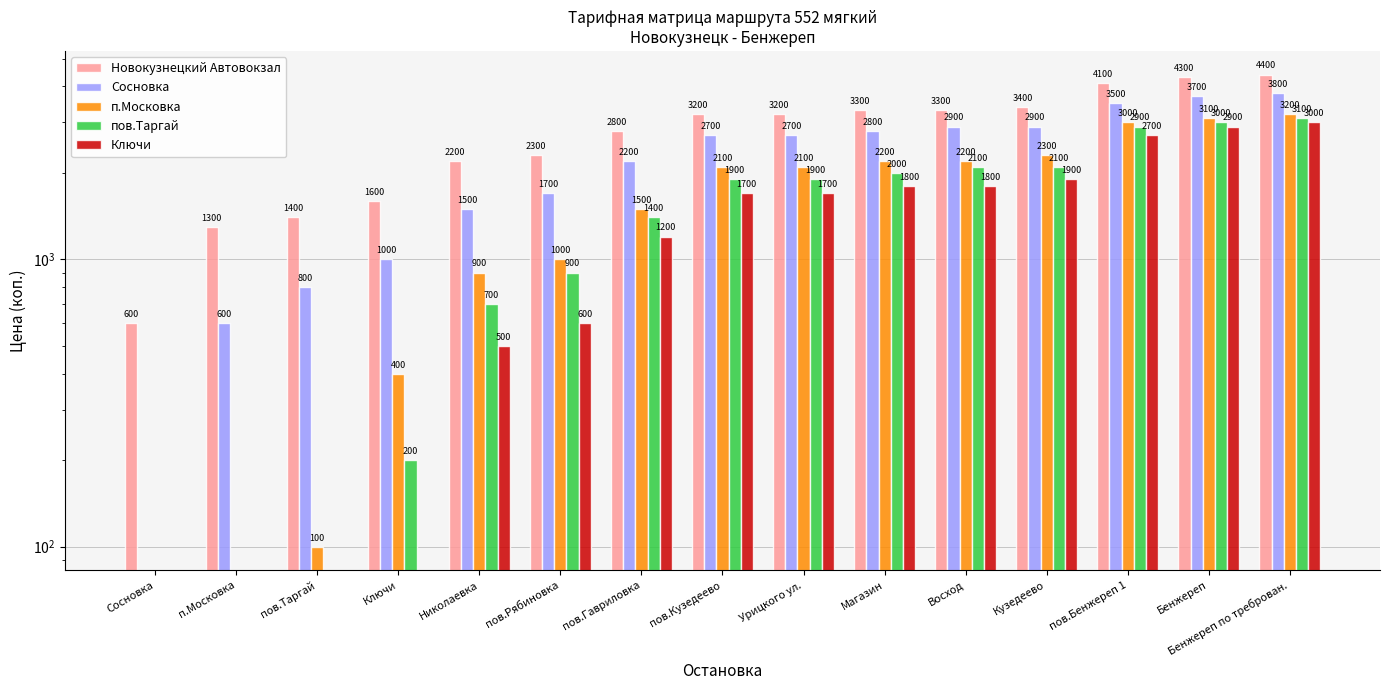

What is the value of the пов.Таргай bar at the 10th from the left?

2000